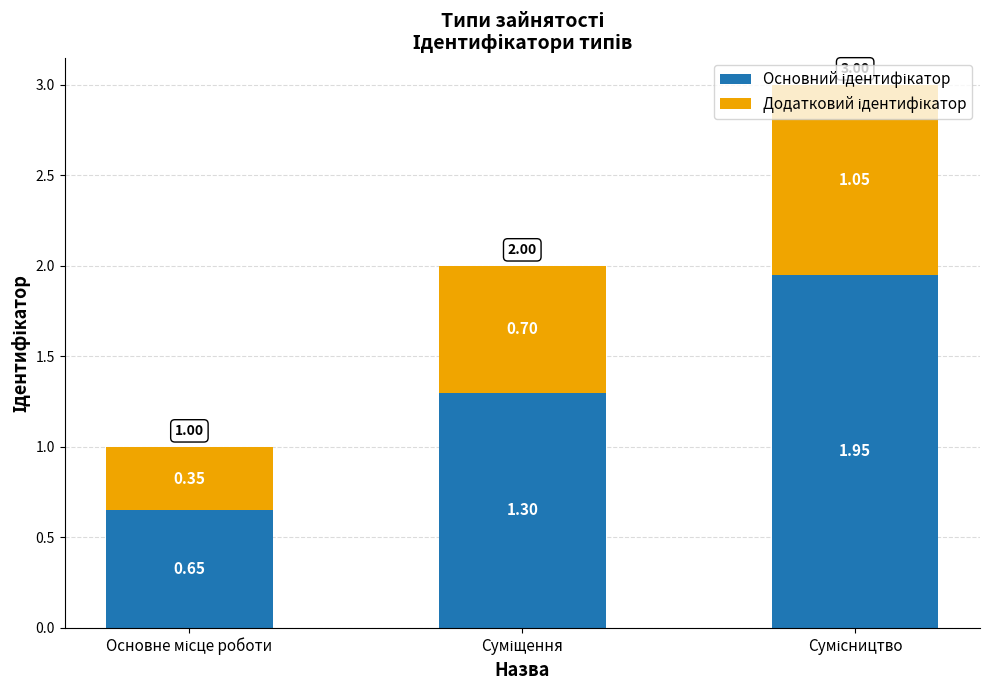

The value of Основний ідентифікатор at Сумісництво is 2.0. True or false?

True